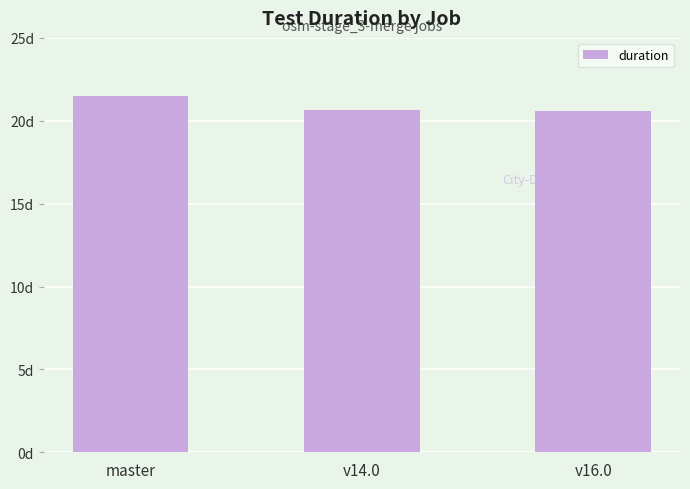

What is the ratio of the value at master to the value at v16.0?

1.0